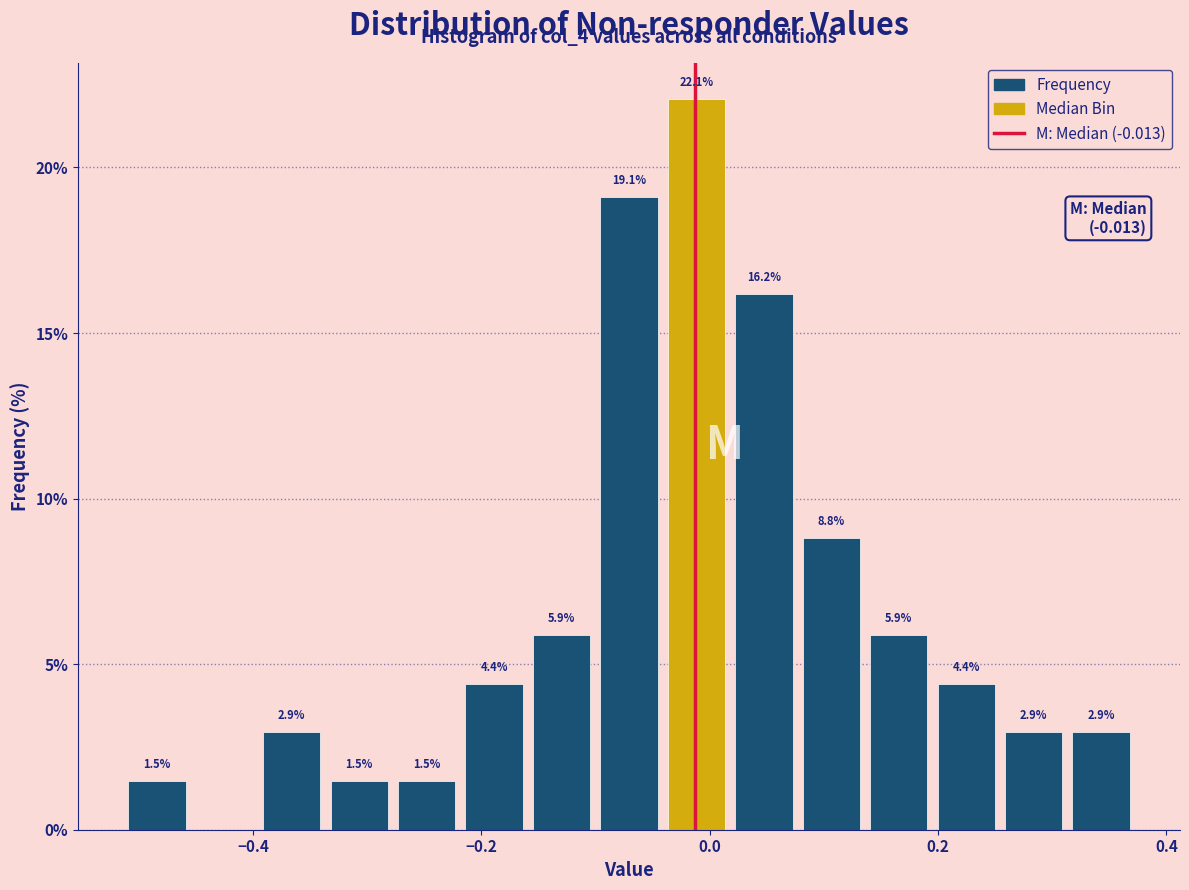

Read against the x-axis, roughly where is the centre of the tallest bar?

-0.02